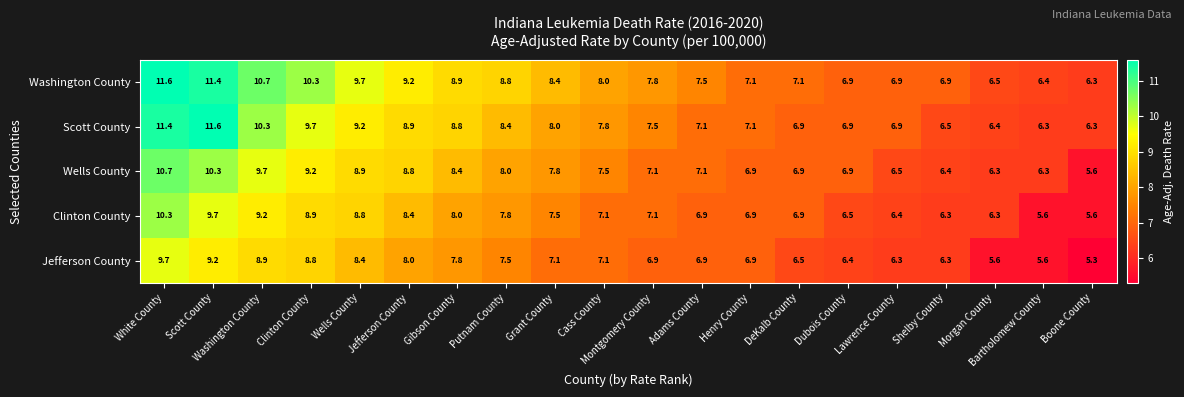

What is the total value across all series at White County?

53.7